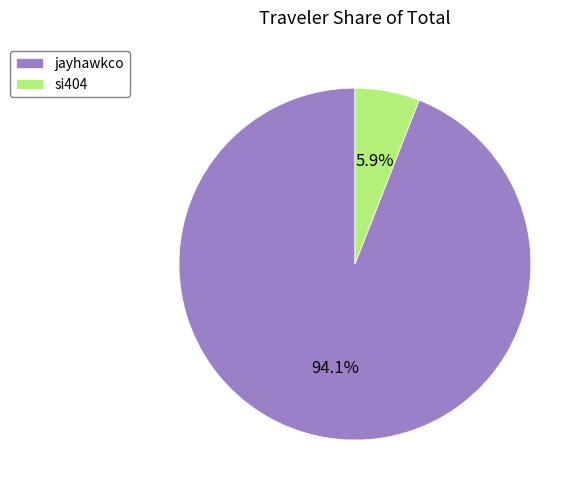

Which slice is the largest?

jayhawkco